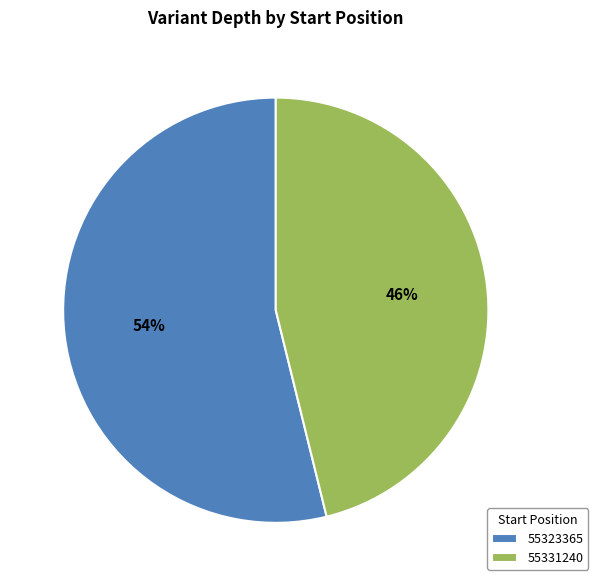

Do 55323365 and 55331240 together represent more than half of the pie?

Yes